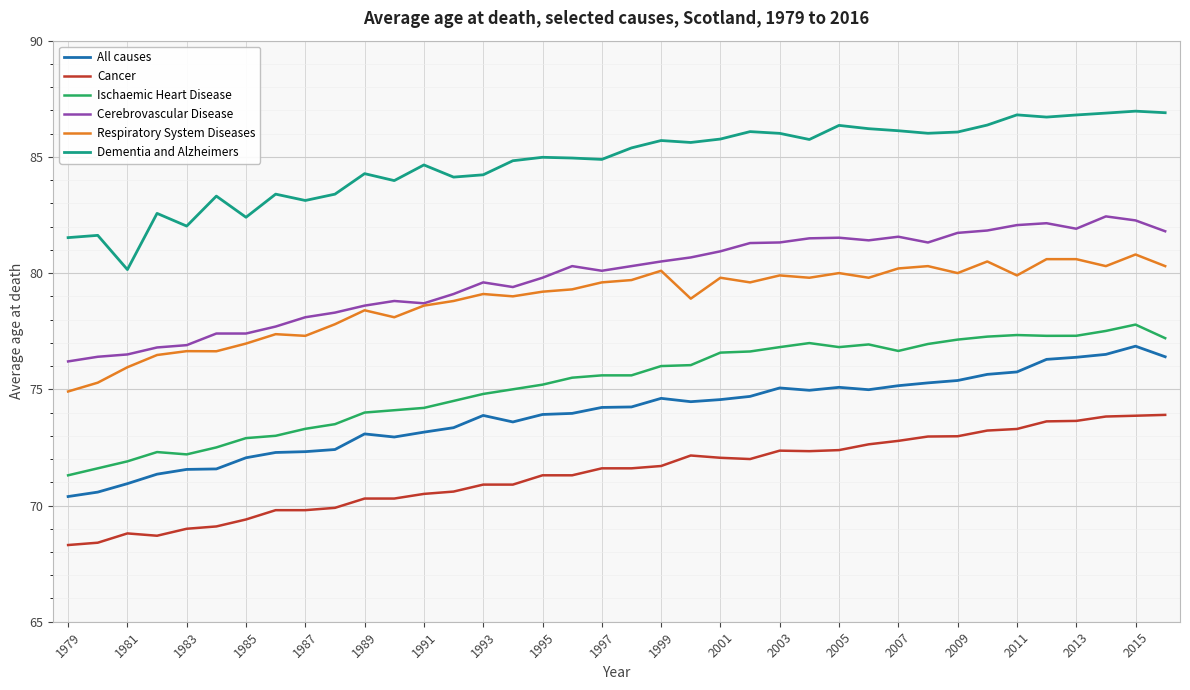

Which series has the largest total across all categories?

Dementia and Alzheimers